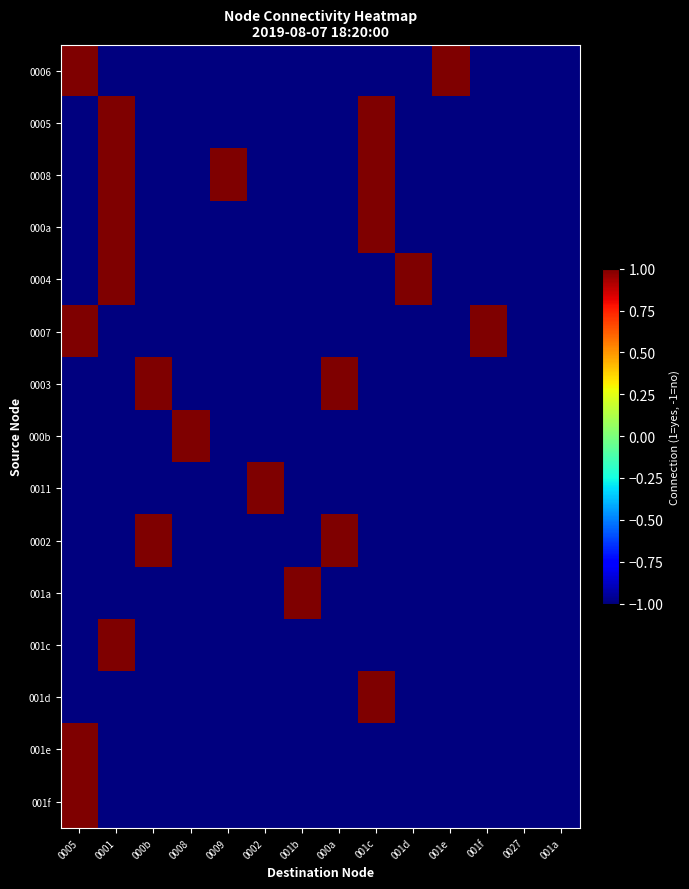

Reading left to right, transcribe all the data shown in this chart.

0006: 0005=1	0001=-1	000b=-1	0008=-1	0009=-1	0002=-1	001b=-1	000a=-1	001c=-1	001d=-1	001e=1	001f=-1	0027=-1	001a=-1
0005: 0005=-1	0001=1	000b=-1	0008=-1	0009=-1	0002=-1	001b=-1	000a=-1	001c=1	001d=-1	001e=-1	001f=-1	0027=-1	001a=-1
0008: 0005=-1	0001=1	000b=-1	0008=-1	0009=1	0002=-1	001b=-1	000a=-1	001c=1	001d=-1	001e=-1	001f=-1	0027=-1	001a=-1
000a: 0005=-1	0001=1	000b=-1	0008=-1	0009=-1	0002=-1	001b=-1	000a=-1	001c=1	001d=-1	001e=-1	001f=-1	0027=-1	001a=-1
0004: 0005=-1	0001=1	000b=-1	0008=-1	0009=-1	0002=-1	001b=-1	000a=-1	001c=-1	001d=1	001e=-1	001f=-1	0027=-1	001a=-1
0007: 0005=1	0001=-1	000b=-1	0008=-1	0009=-1	0002=-1	001b=-1	000a=-1	001c=-1	001d=-1	001e=-1	001f=1	0027=-1	001a=-1
0003: 0005=-1	0001=-1	000b=1	0008=-1	0009=-1	0002=-1	001b=-1	000a=1	001c=-1	001d=-1	001e=-1	001f=-1	0027=-1	001a=-1
000b: 0005=-1	0001=-1	000b=-1	0008=1	0009=-1	0002=-1	001b=-1	000a=-1	001c=-1	001d=-1	001e=-1	001f=-1	0027=-1	001a=-1
0011: 0005=-1	0001=-1	000b=-1	0008=-1	0009=-1	0002=1	001b=-1	000a=-1	001c=-1	001d=-1	001e=-1	001f=-1	0027=-1	001a=-1
0002: 0005=-1	0001=-1	000b=1	0008=-1	0009=-1	0002=-1	001b=-1	000a=1	001c=-1	001d=-1	001e=-1	001f=-1	0027=-1	001a=-1
001a: 0005=-1	0001=-1	000b=-1	0008=-1	0009=-1	0002=-1	001b=1	000a=-1	001c=-1	001d=-1	001e=-1	001f=-1	0027=-1	001a=-1
001c: 0005=-1	0001=1	000b=-1	0008=-1	0009=-1	0002=-1	001b=-1	000a=-1	001c=-1	001d=-1	001e=-1	001f=-1	0027=-1	001a=-1
001d: 0005=-1	0001=-1	000b=-1	0008=-1	0009=-1	0002=-1	001b=-1	000a=-1	001c=1	001d=-1	001e=-1	001f=-1	0027=-1	001a=-1
001e: 0005=1	0001=-1	000b=-1	0008=-1	0009=-1	0002=-1	001b=-1	000a=-1	001c=-1	001d=-1	001e=-1	001f=-1	0027=-1	001a=-1
001f: 0005=1	0001=-1	000b=-1	0008=-1	0009=-1	0002=-1	001b=-1	000a=-1	001c=-1	001d=-1	001e=-1	001f=-1	0027=-1	001a=-1